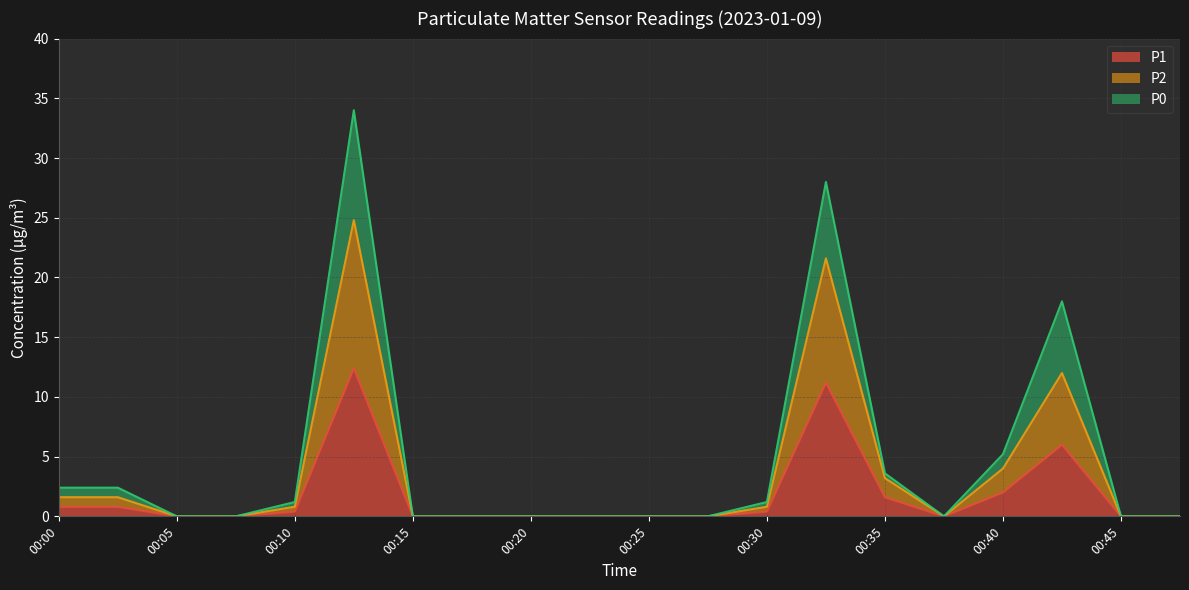

True or false: P1 and P0 intersect in this chart.

False